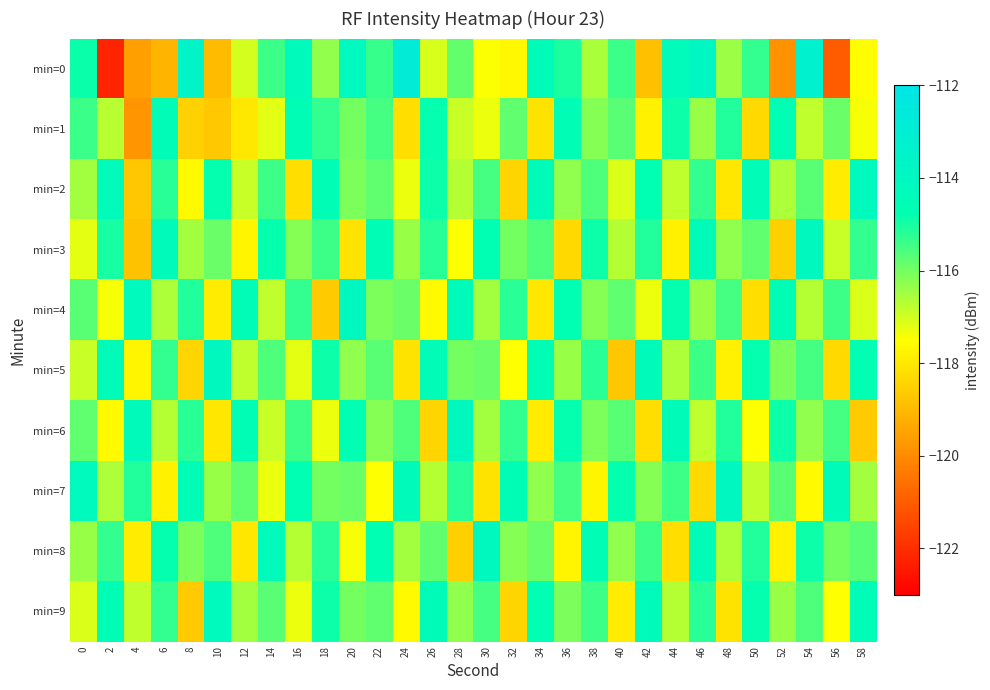

What is the maximum value shown in the chart?

-112.8